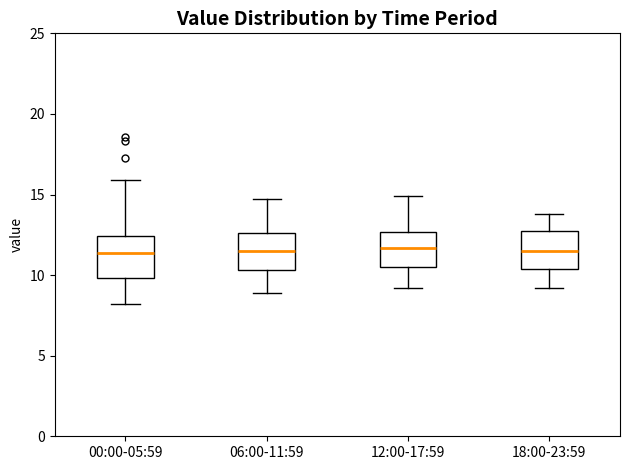

Reading left to right, transcribe this box plot: for each box, give where its median line is, the range the box spans, and where its two whiskers end, as read against the y-axis. The values are not printed on the chart, so give them approximately, as read against the axis.

00:00-05:59: median 11.5, box 10.0 to 12.5, whiskers 8.0 to 16.0
06:00-11:59: median 11.5, box 10.5 to 12.5, whiskers 9.0 to 15.0
12:00-17:59: median 11.5, box 10.5 to 12.5, whiskers 9.0 to 15.0
18:00-23:59: median 11.5, box 10.5 to 12.5, whiskers 9.0 to 14.0